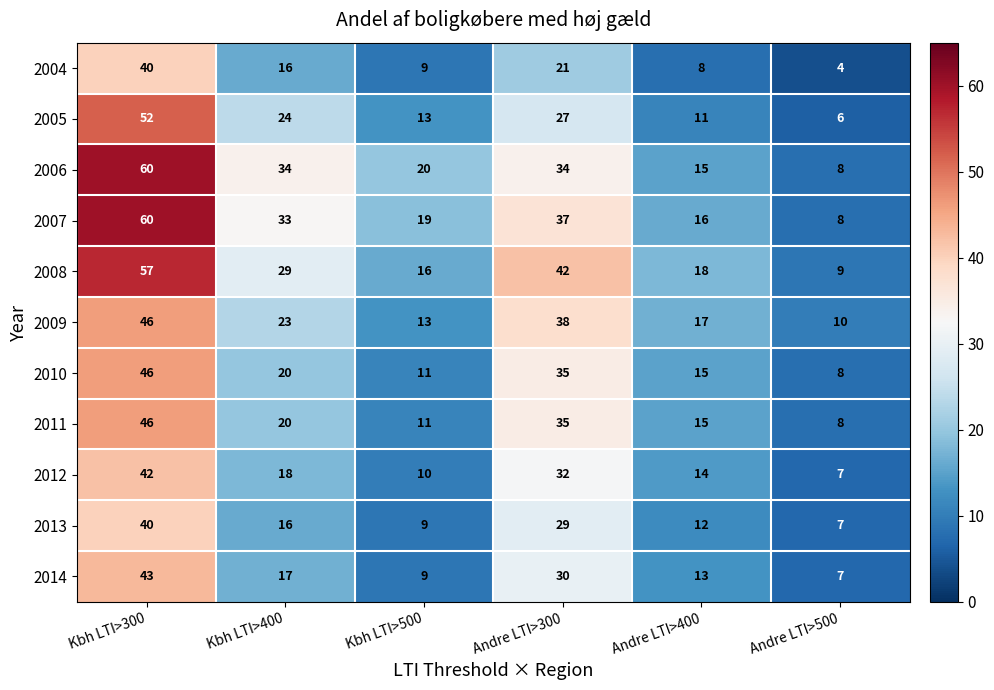

Count the number of categories in the chart.

6